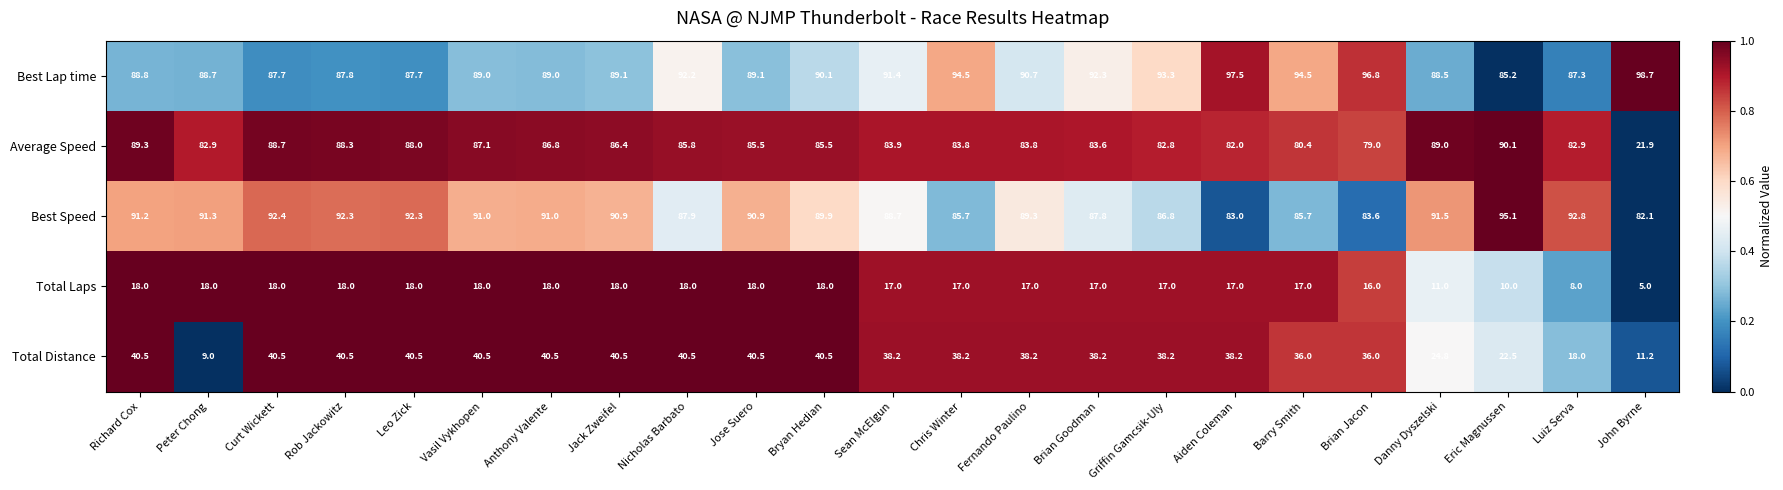

Is it true that Total Distance equals 40.5 at Nicholas Barbato?

True